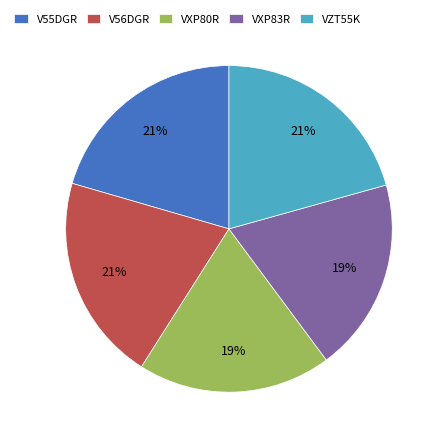

Is there any slice that represents more than half of the pie?

No